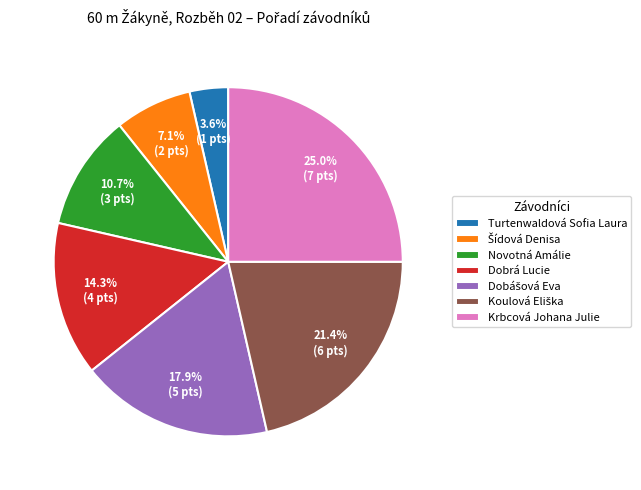

The Krbcová Johana Julie slice represents 17% of the pie. True or false?

False